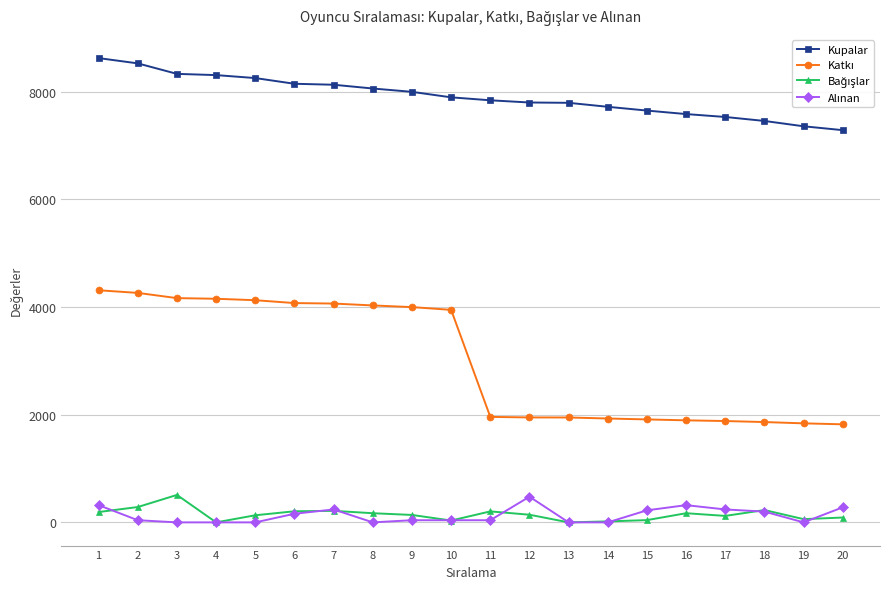

What is the maximum value shown in the chart?

8627